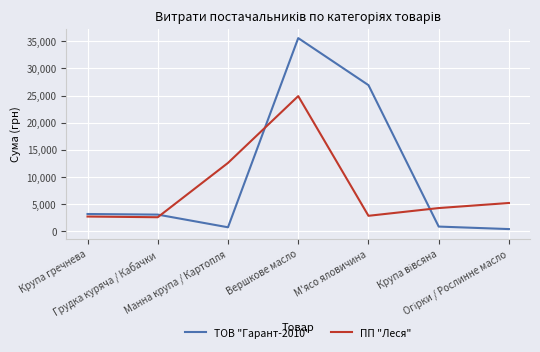

Rank the series by their maximum value, from highest to lowest.

ТОВ "Гарант-2010", ПП "Леся"